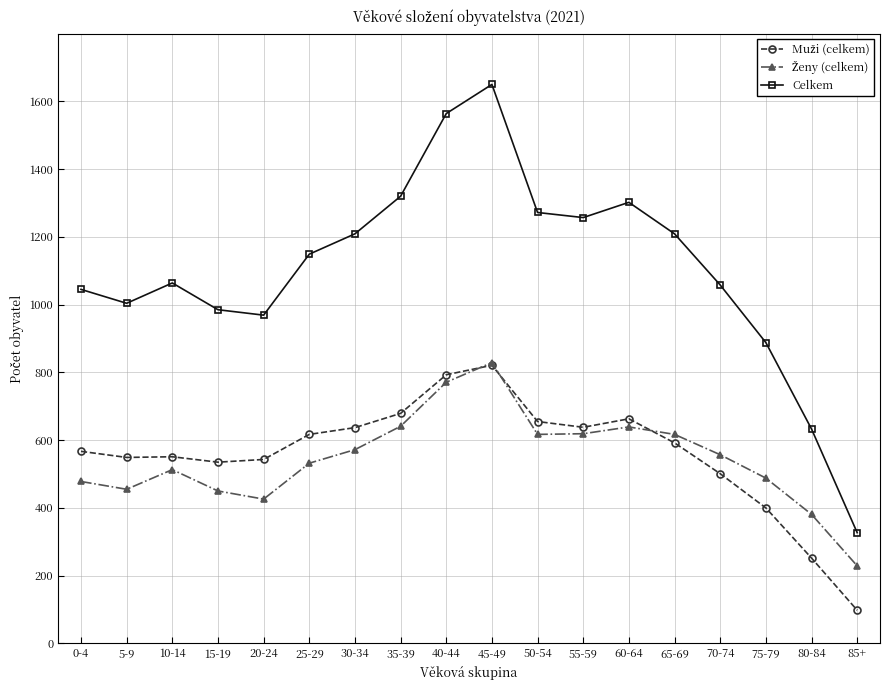

Count the number of data series in this chart.

3